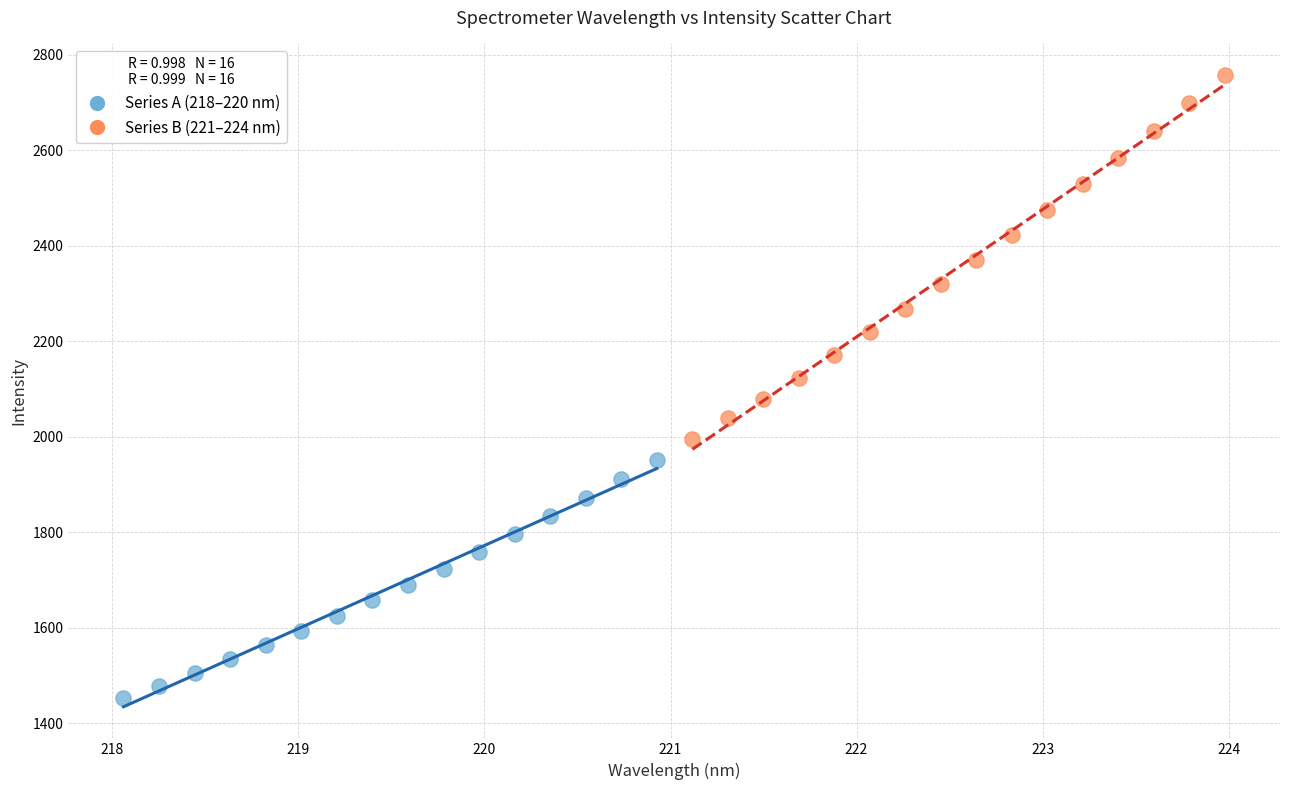

Which series has the widest spread of Y values?

Series B (221–224 nm)